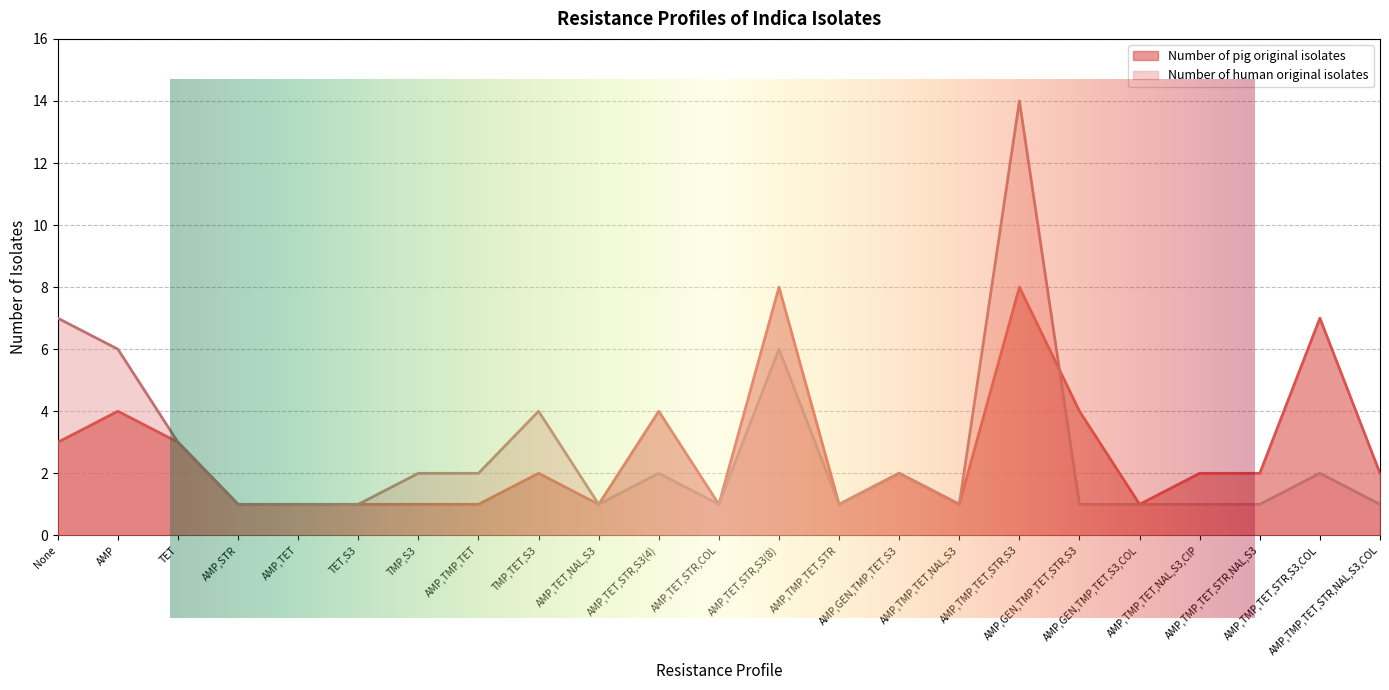

How many Number of pig original isolates values are between 1 and 4?

20